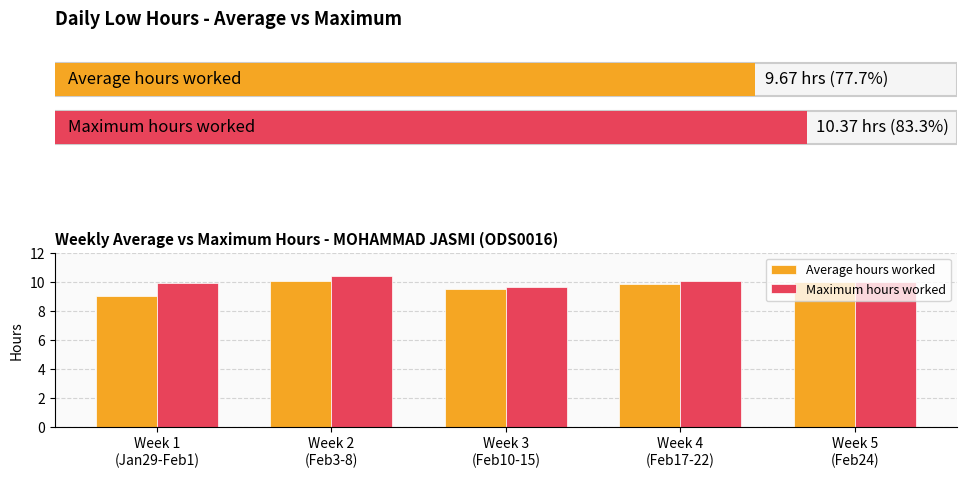

What is the difference between the second highest and minimum values in the Maximum hours worked series?

0.4